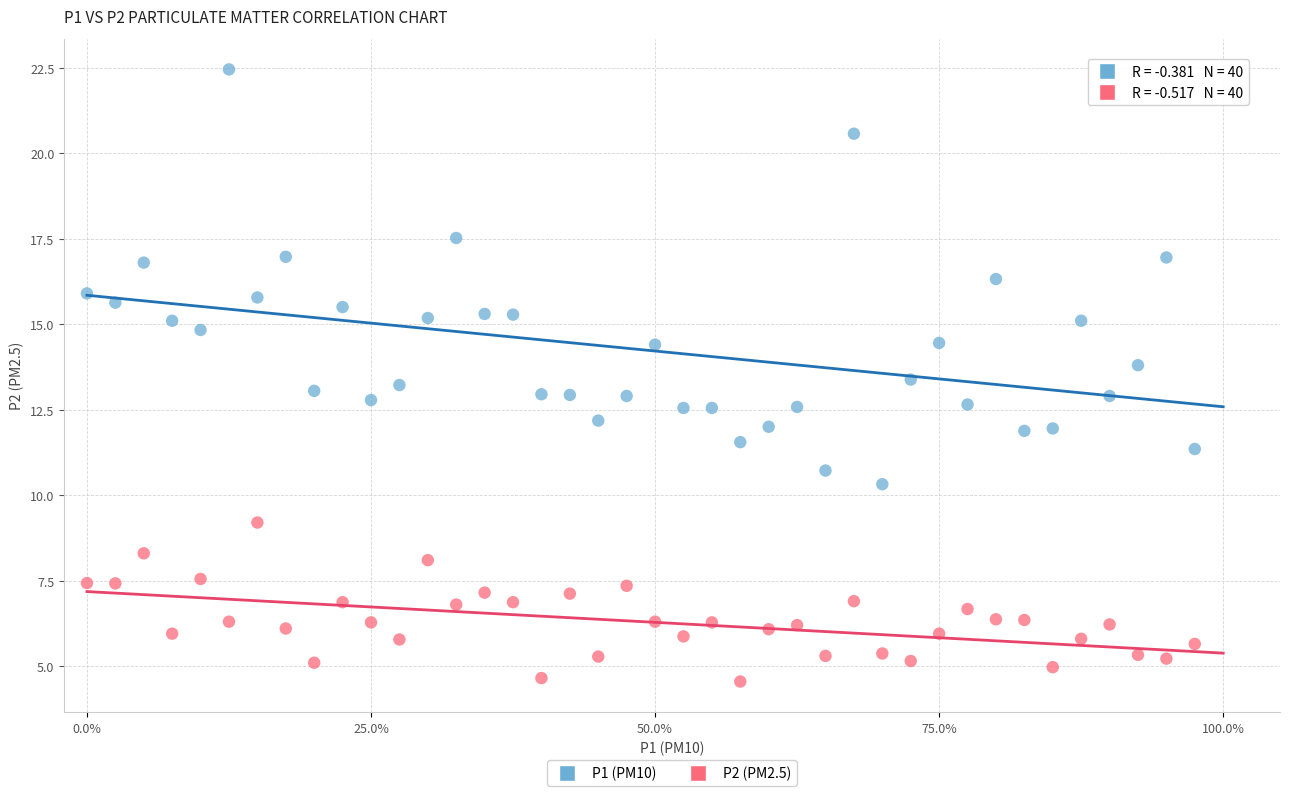

Which series contains the lowest Y value?

P2 (PM2.5)